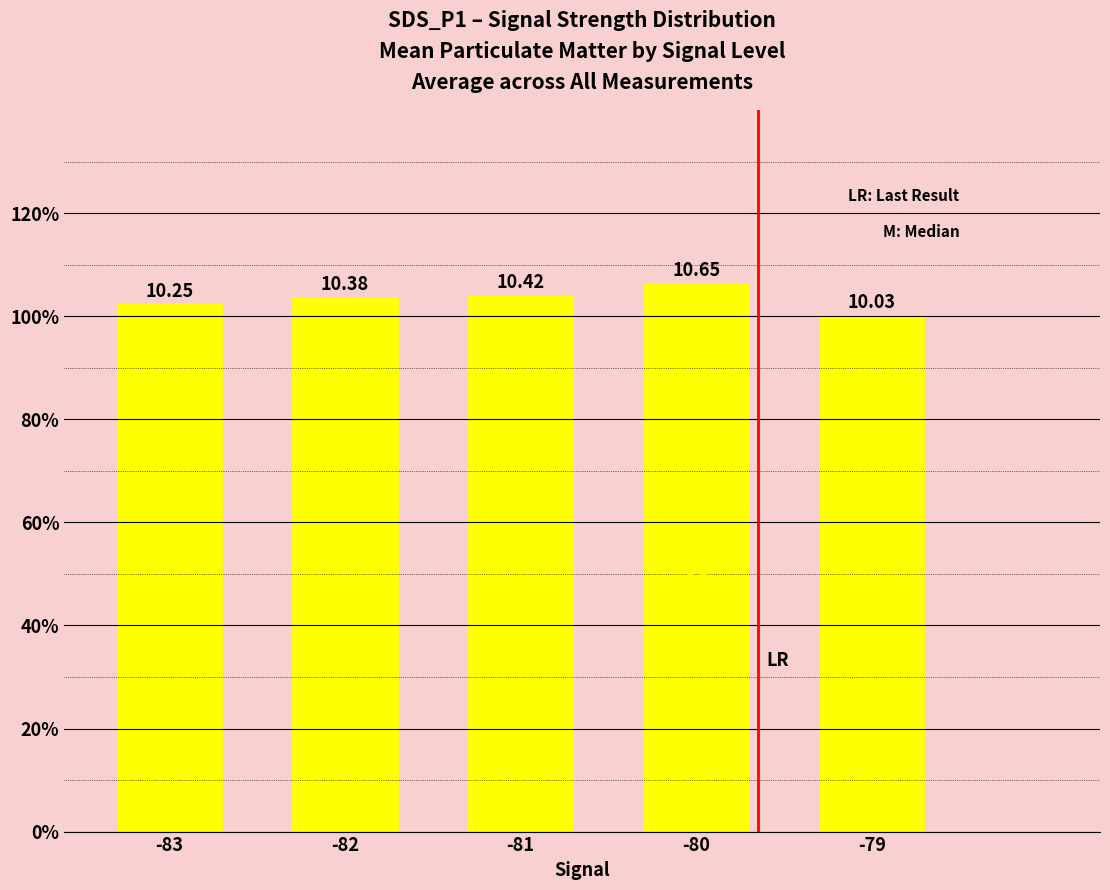

What is the approximate value at -81?

10.4